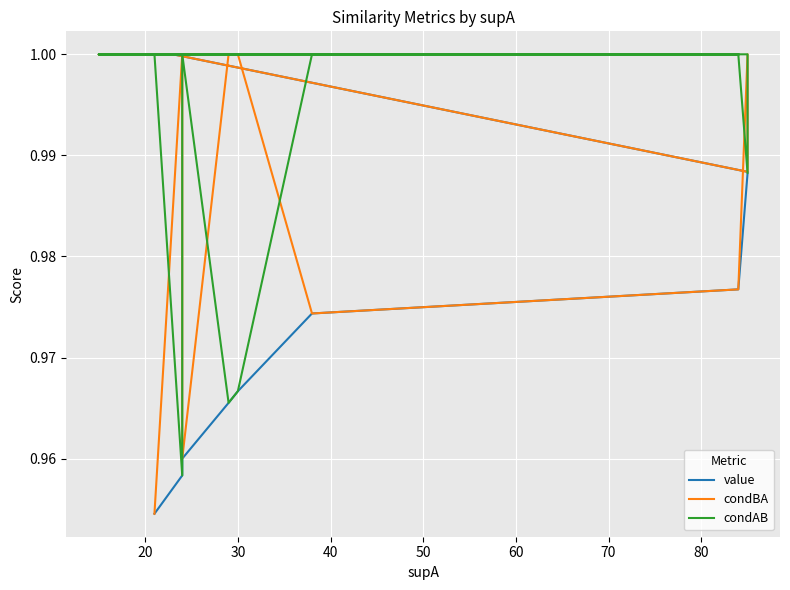

How many data points does each series have?

29